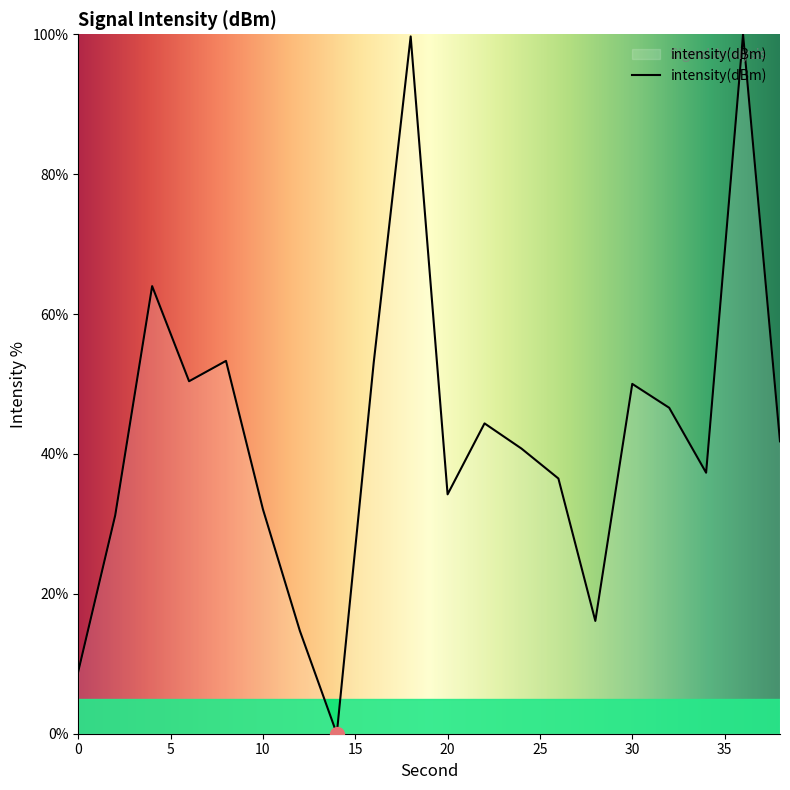

What is the difference between the maximum and minimum values?

100.0